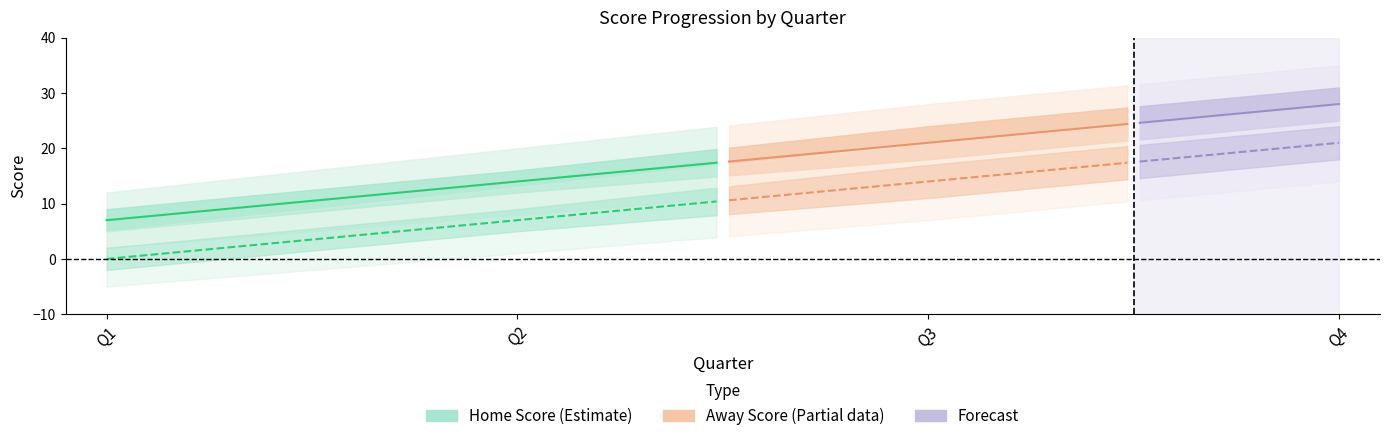

How many data points does each series have?

19